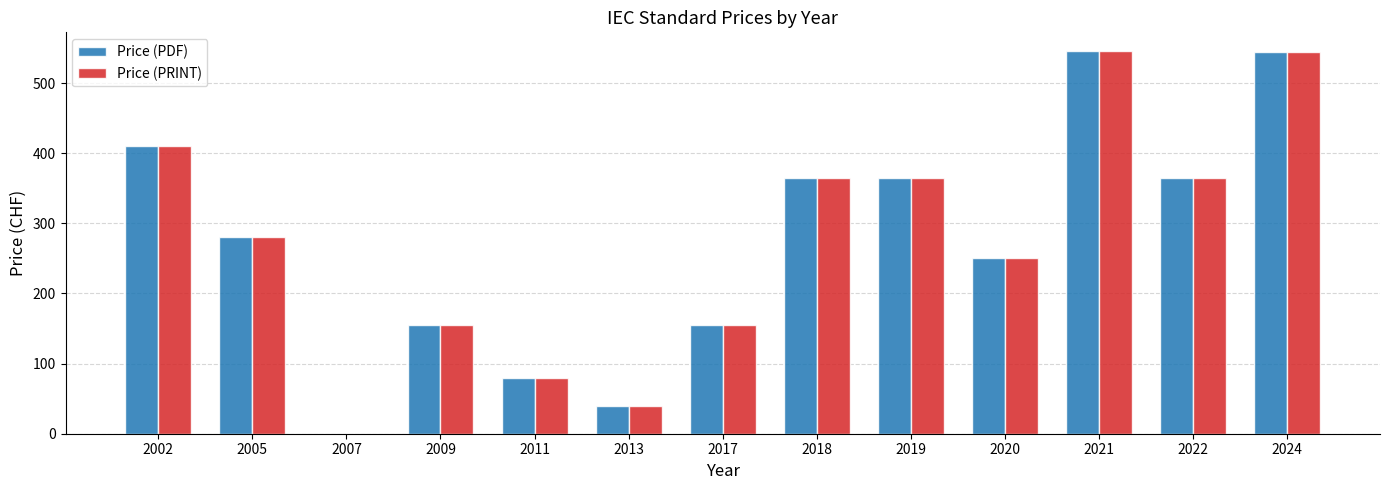

Does the chart contain stacked bars?

No